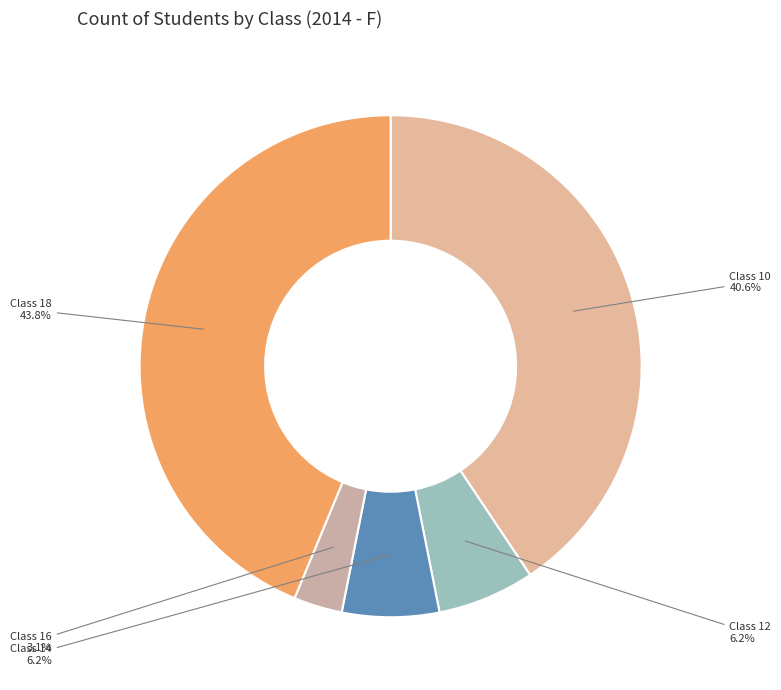

What is the largest slice in the pie chart?

Class 18